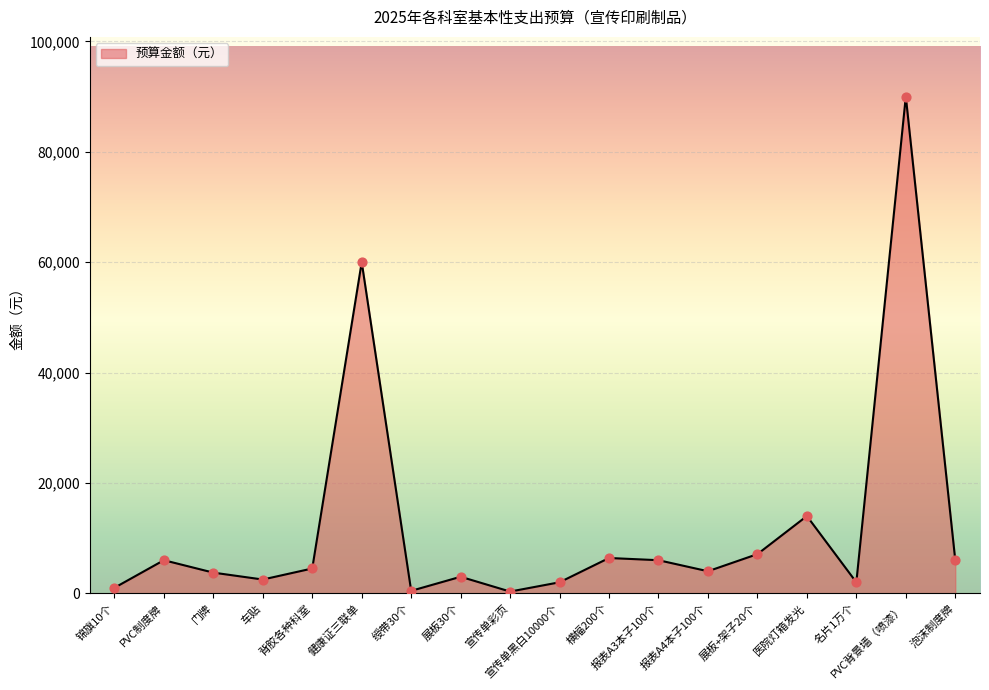

What is the change in value from 展板30个 to PVC背景墙（喷漆）?

+87000